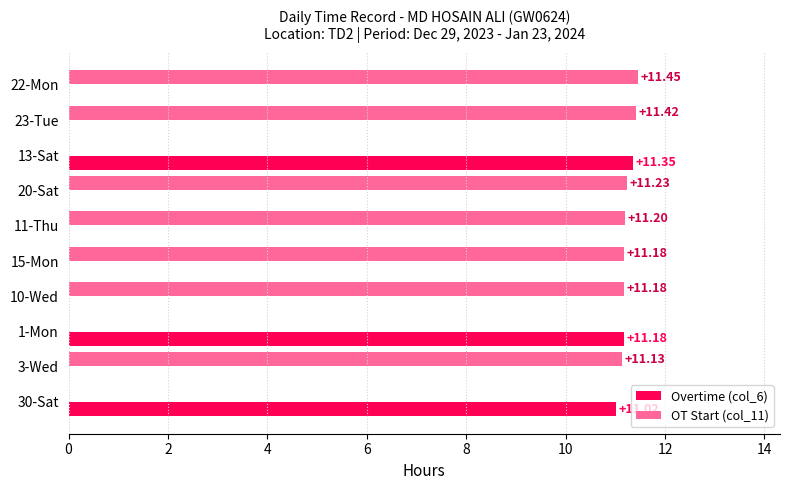

Between 3-Wed and 13-Sat, which series saw the biggest shift?

Overtime (col_6)